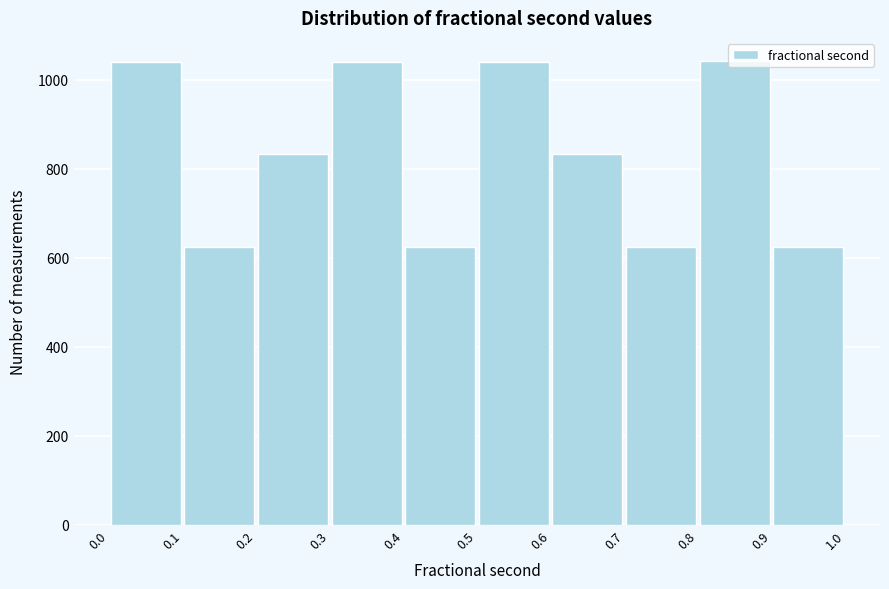

What is the height of the bar covering 0.2 to 0.3 on the x-axis? The values are not printed on the chart, so give them approximately, as read against the axis.

840